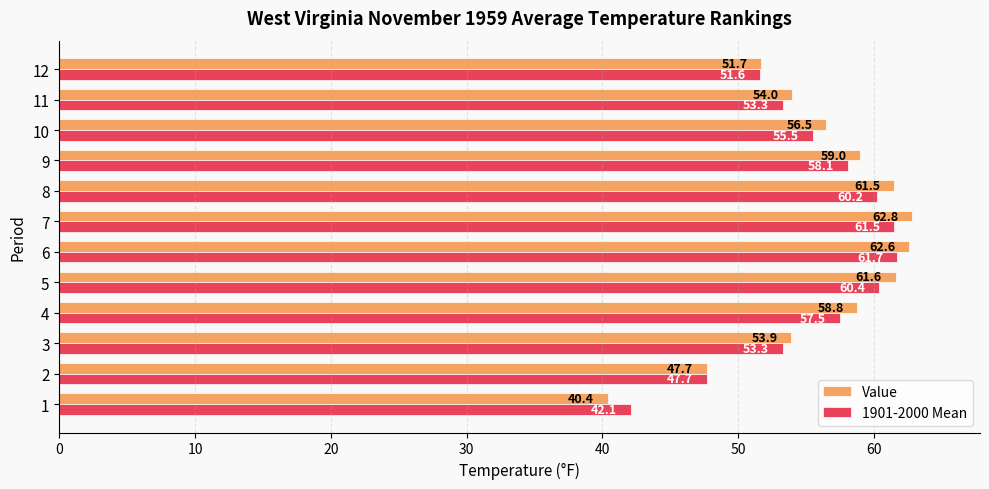

What is the maximum value for Value?

62.8